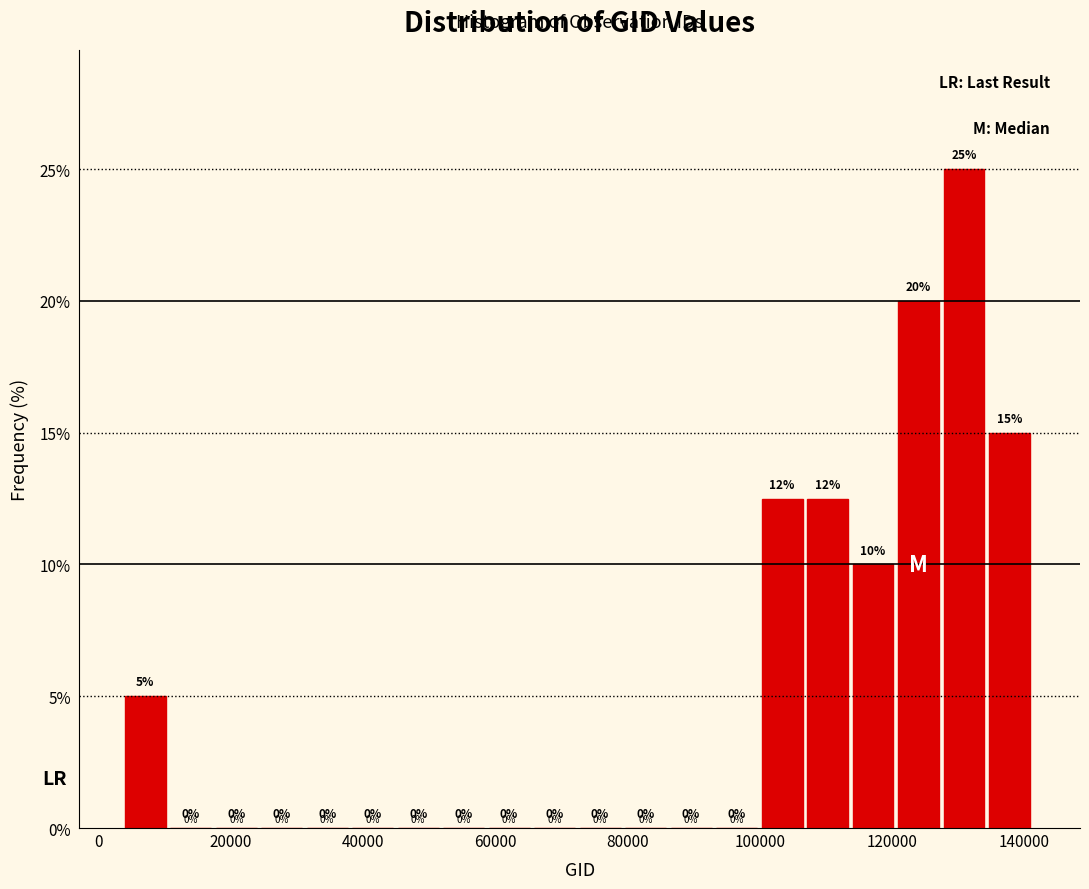

Read against the x-axis, roughly where is the centre of the tallest bar?

130000